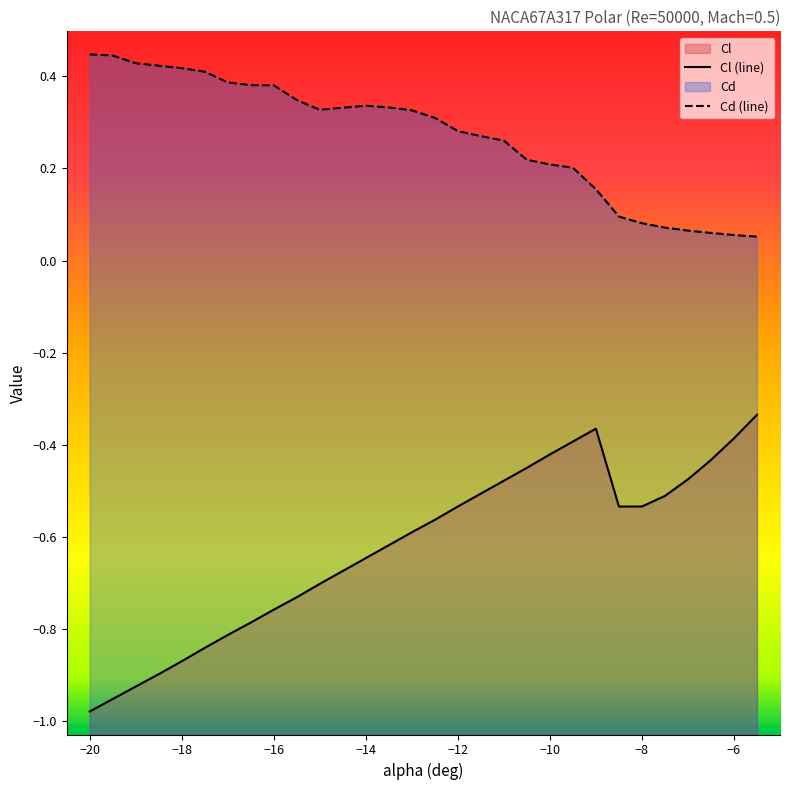

True or false: Cd and Cl intersect in this chart.

False